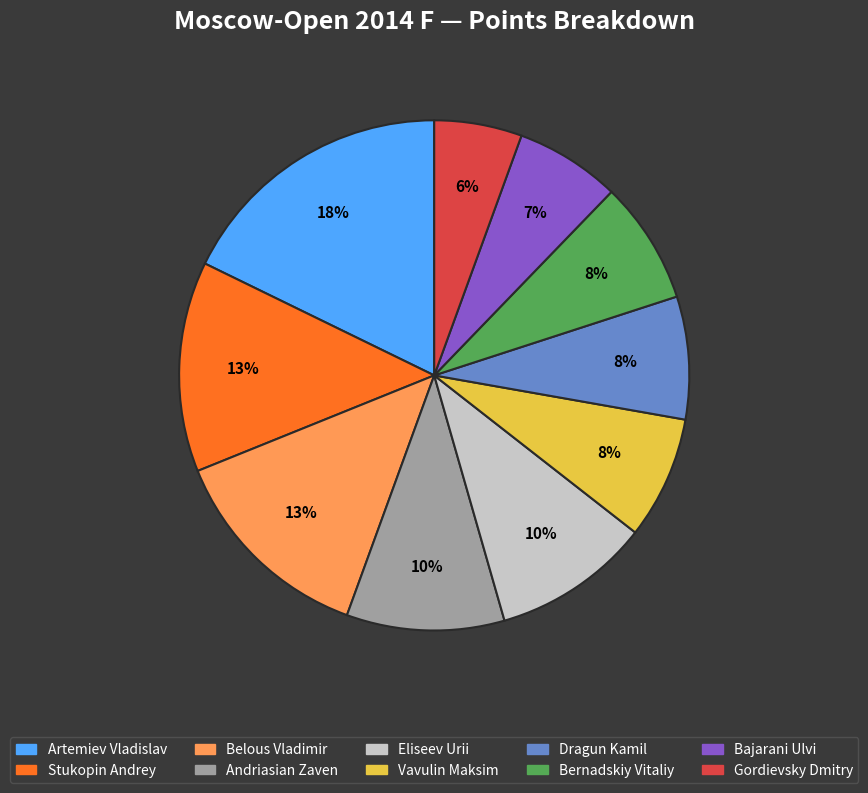

Which slice is the largest?

Artemiev Vladislav